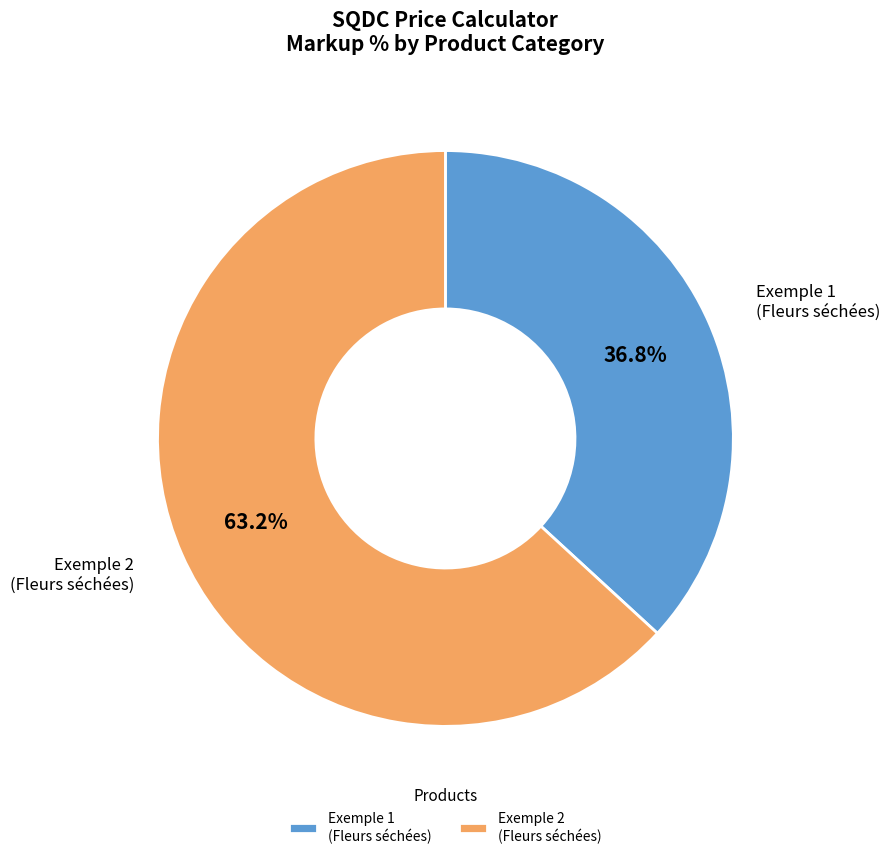

Which category accounts for the majority?

Exemple 2 (Fleurs séchées)